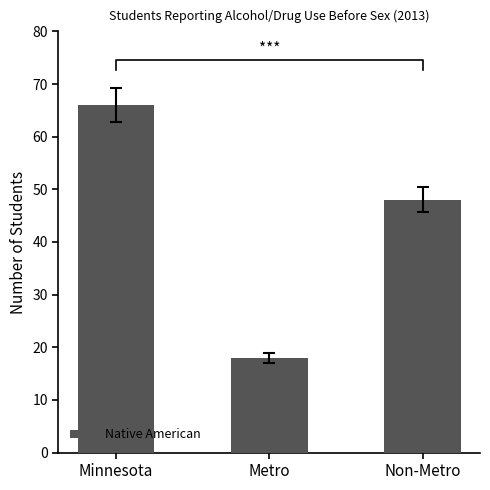

Rank the categories by value from highest to lowest.

Minnesota, Non-Metro, Metro